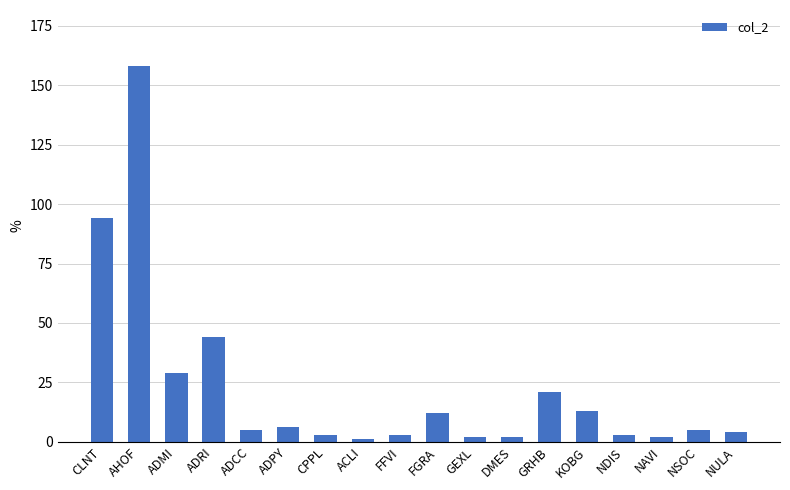

Which has a higher value, FGRA or NDIS?

FGRA